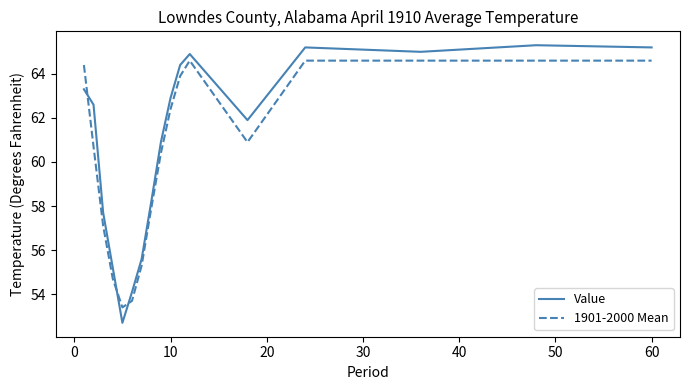

At how many categories does at least one series exceed 54?

16